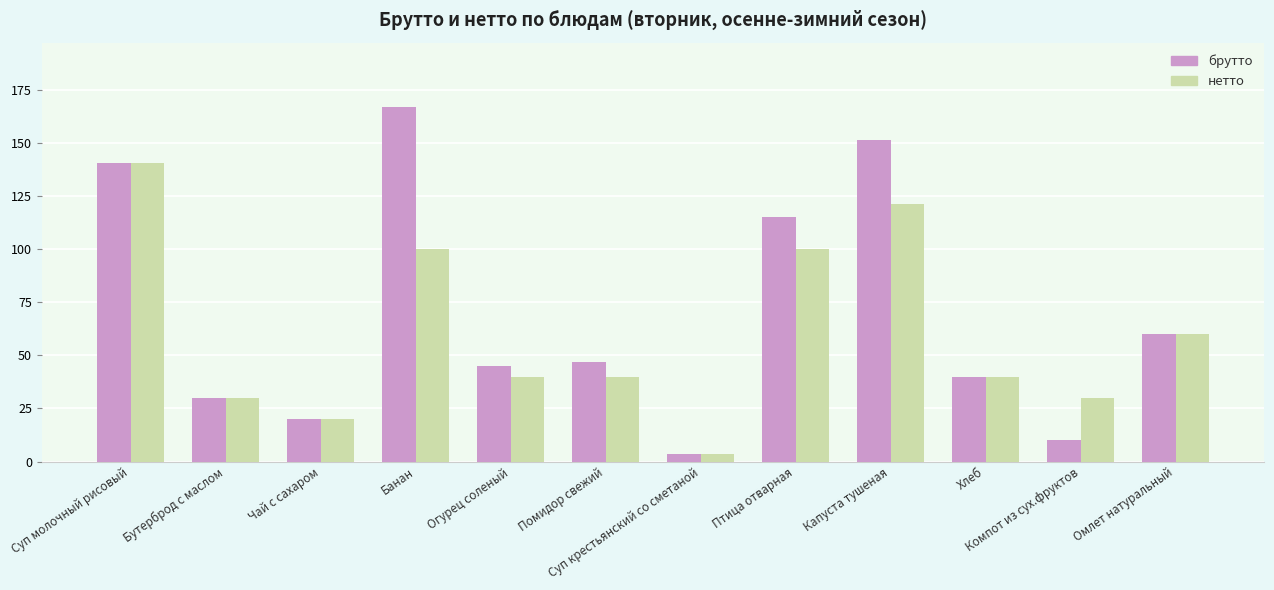

What is the maximum value for брутто?

167.0